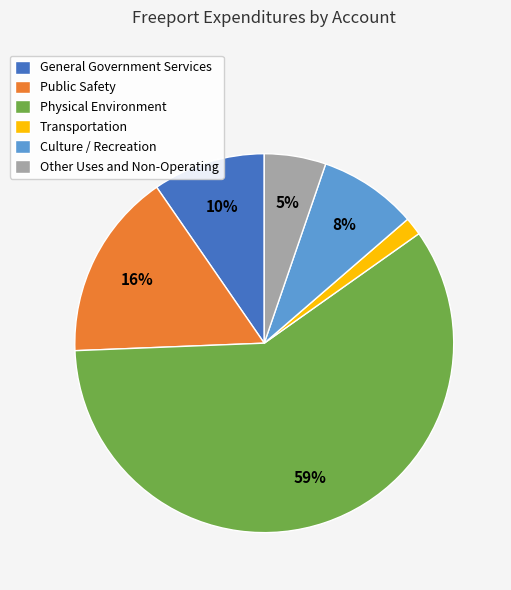

Which slice represents more than half of the pie?

Physical Environment